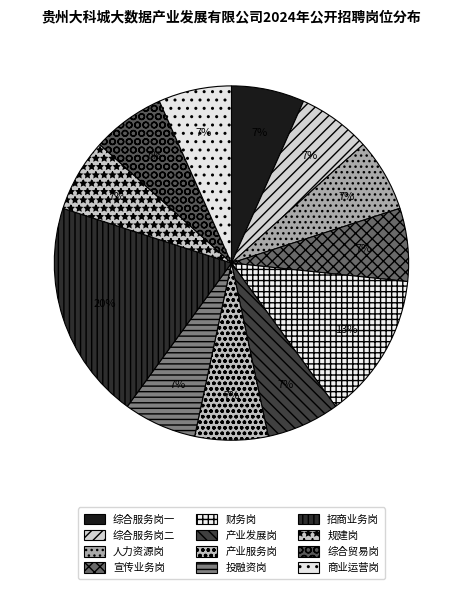

Which category has the smallest portion of the pie?

综合服务岗一